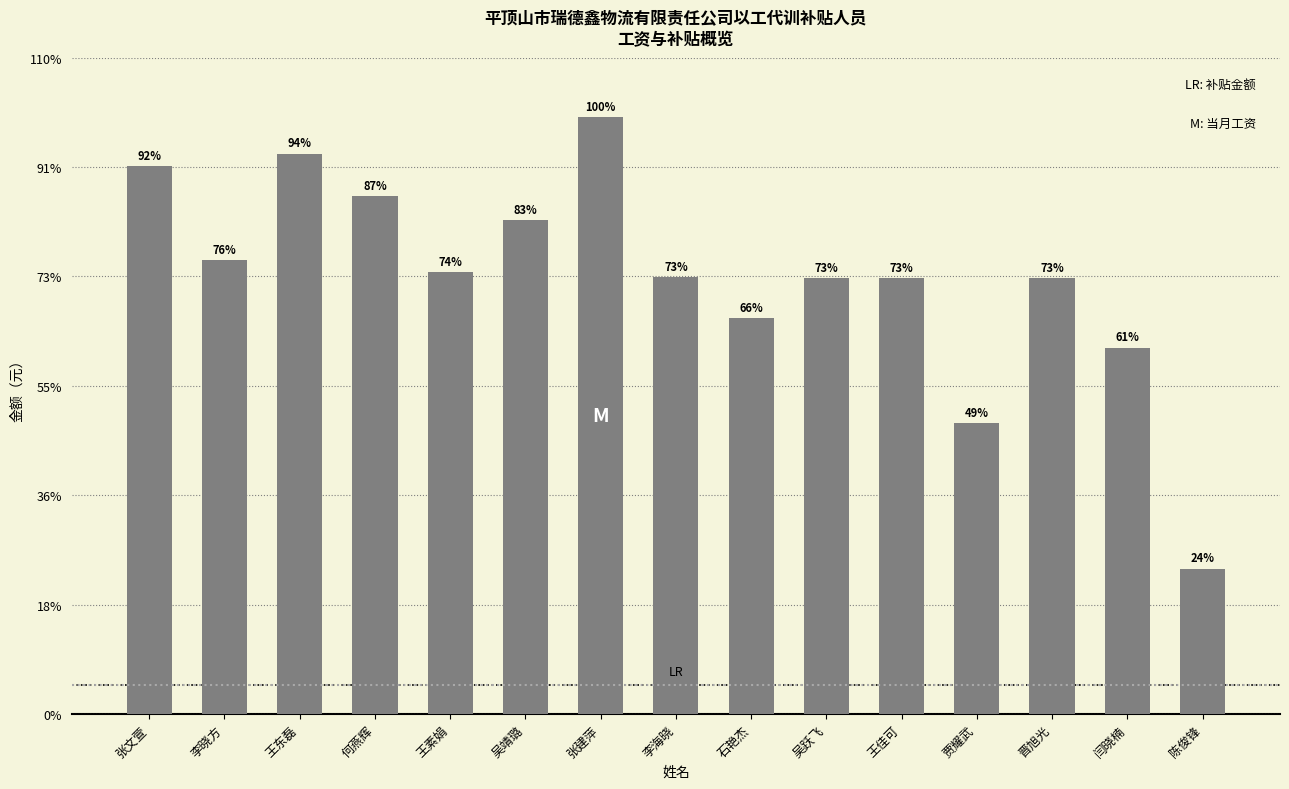

Where is the data nearest to the value 2552?

闫晓楠